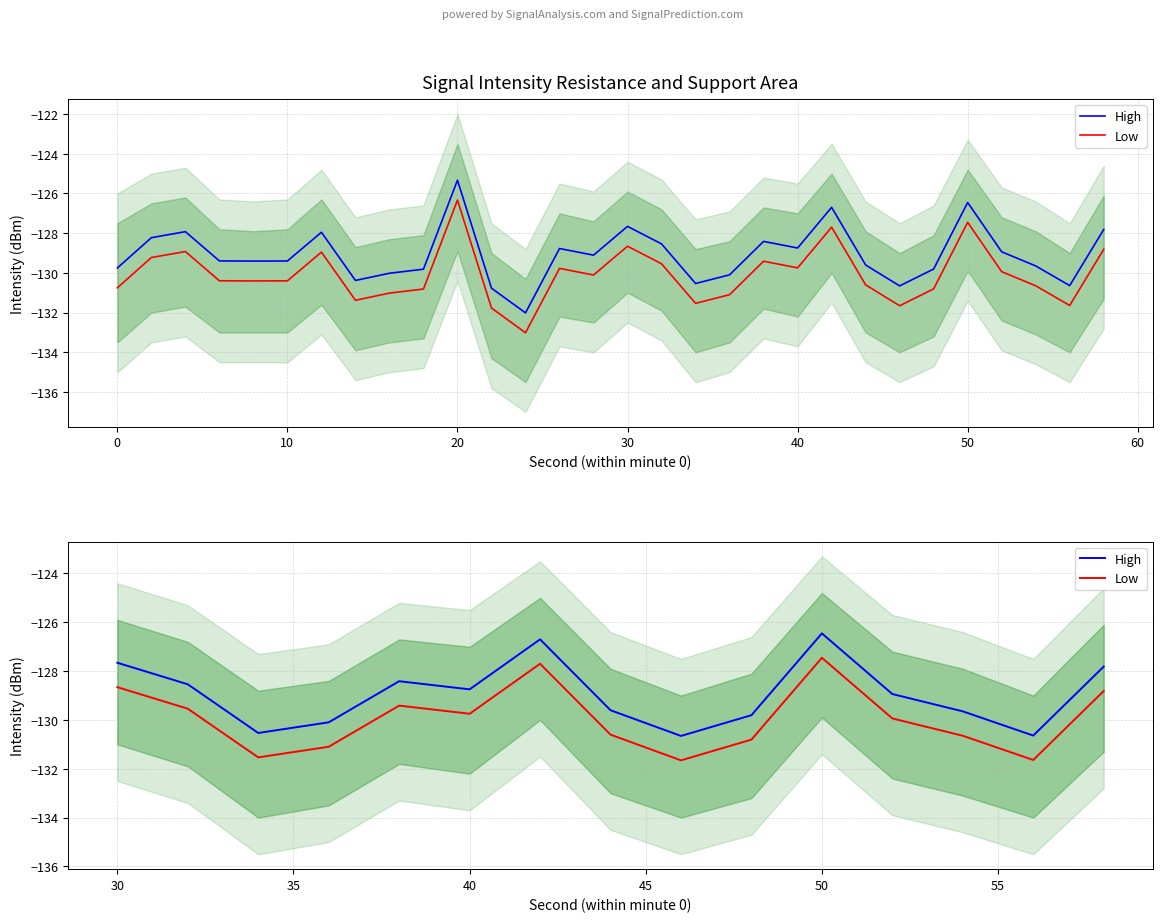

At which category does Low reach its first local peak?

30